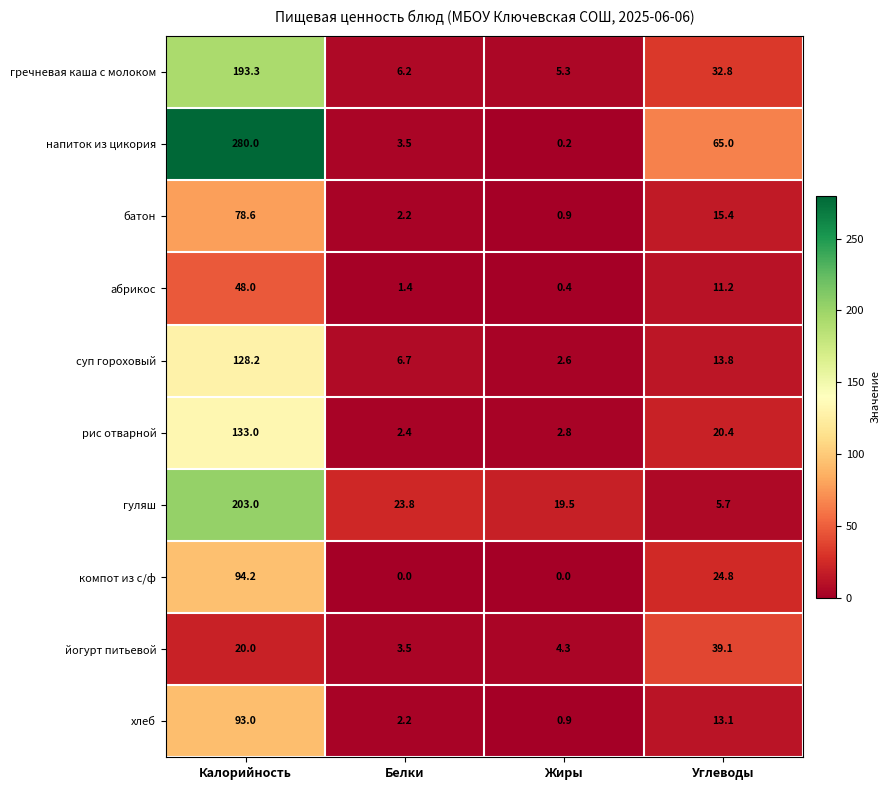

At which label does хлеб first exceed 13?

Калорийность